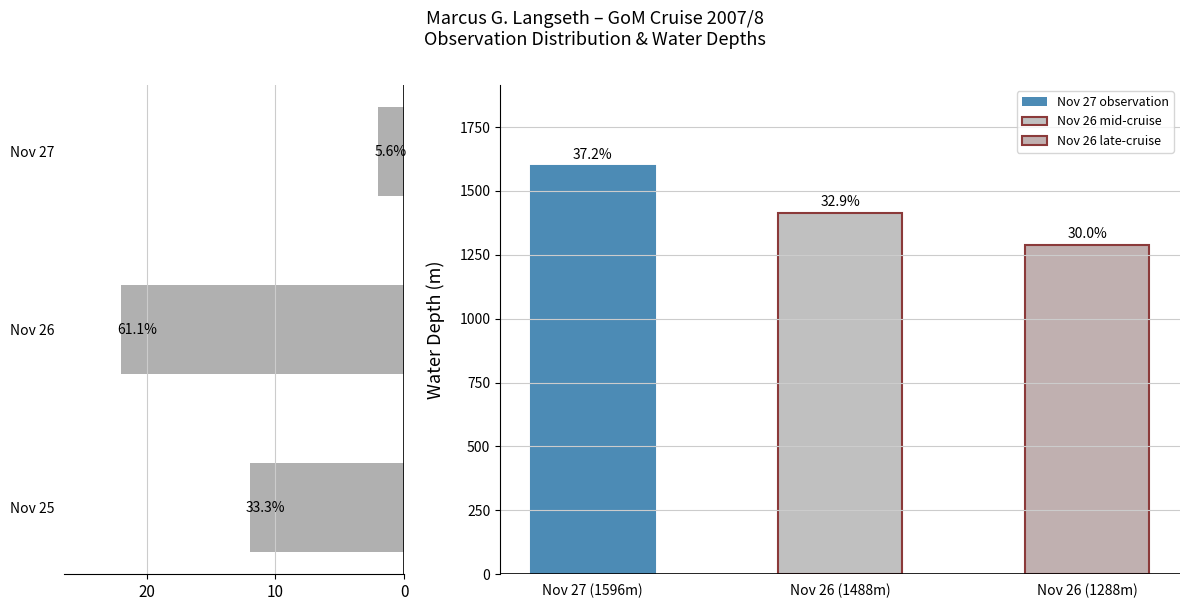

What is the value of the Water Depth (m) bar at the 3rd from the left?

1288